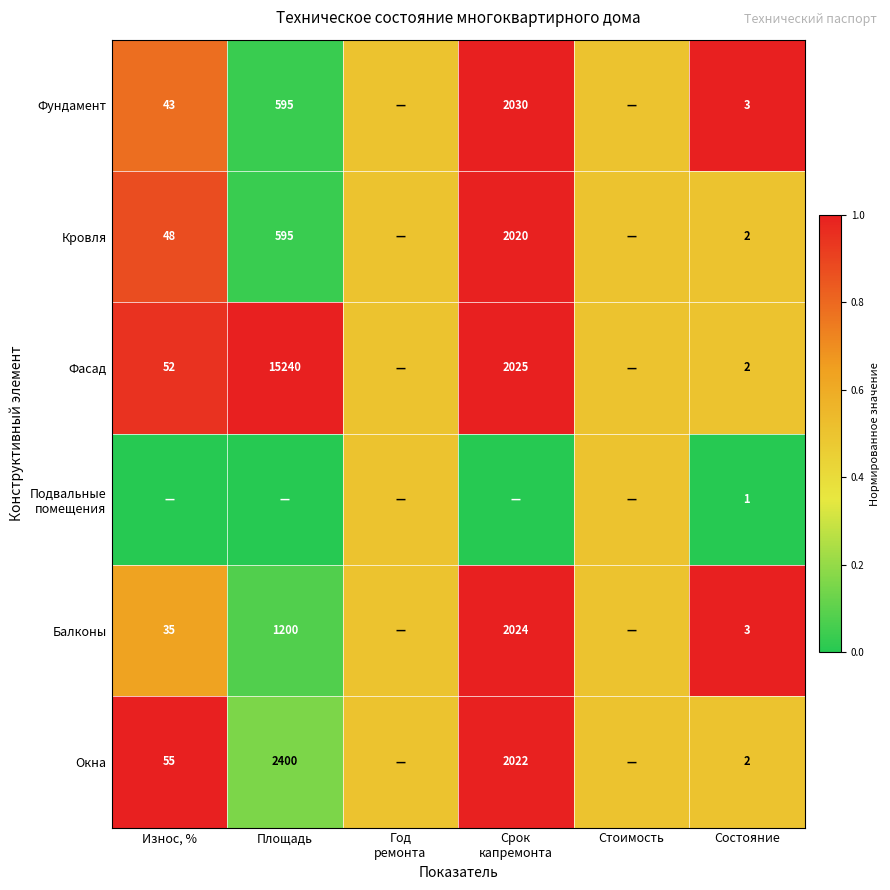

True or false: Окна has a value of 0.5 at Состояние.

False